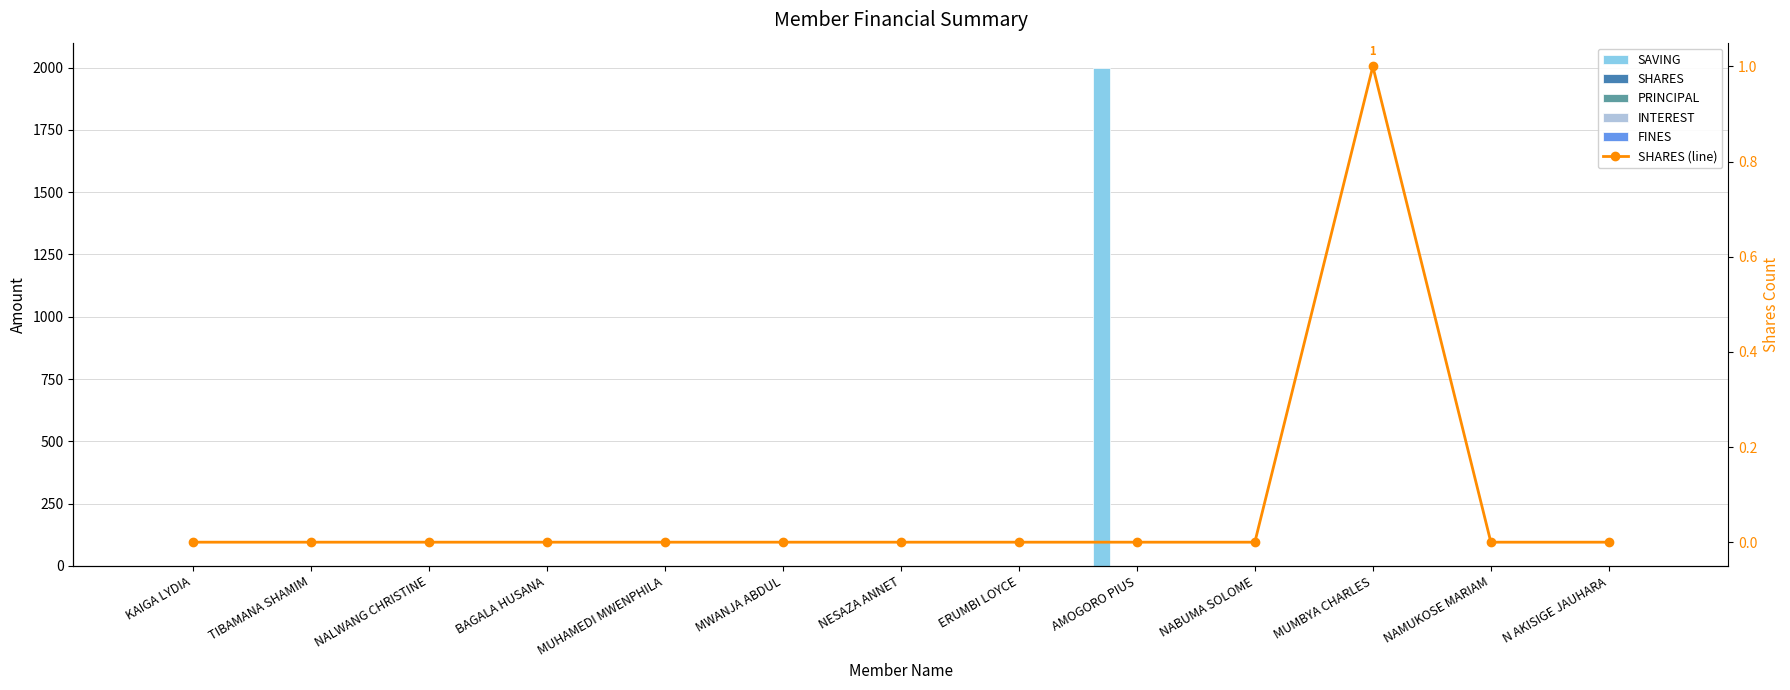

Which category has the highest value in the SAVING series?

AMOGORO PIUS